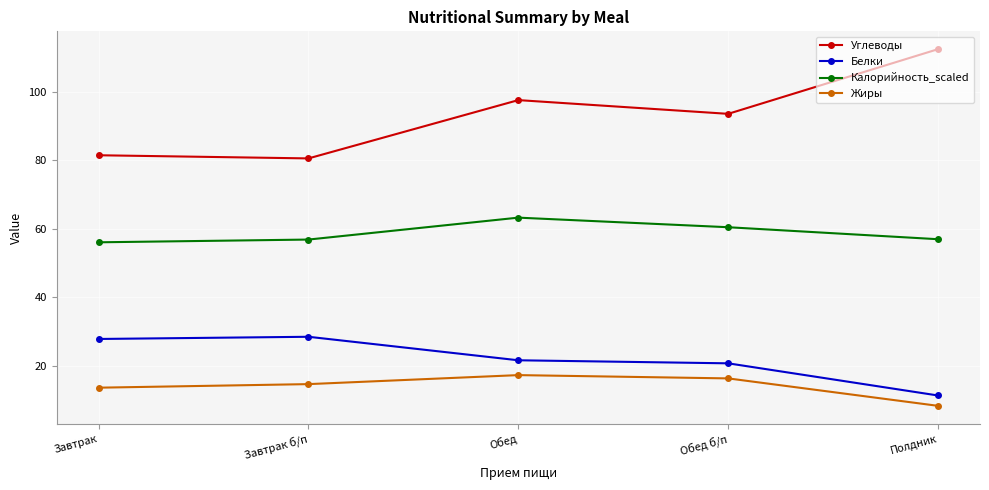

What is the average value of the Углеводы series?

93.2